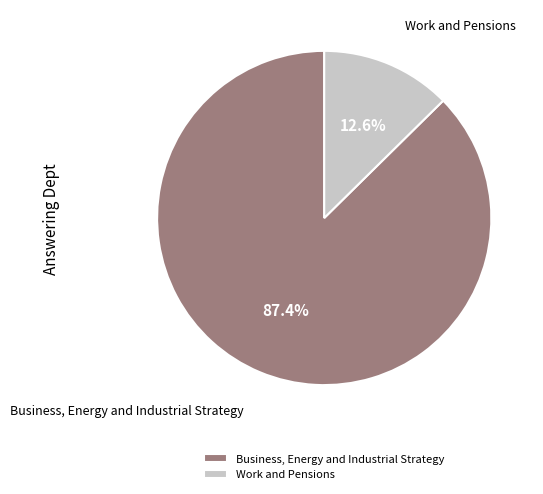

To the nearest percent, what is the difference between the largest and smallest slice percentages?

75%